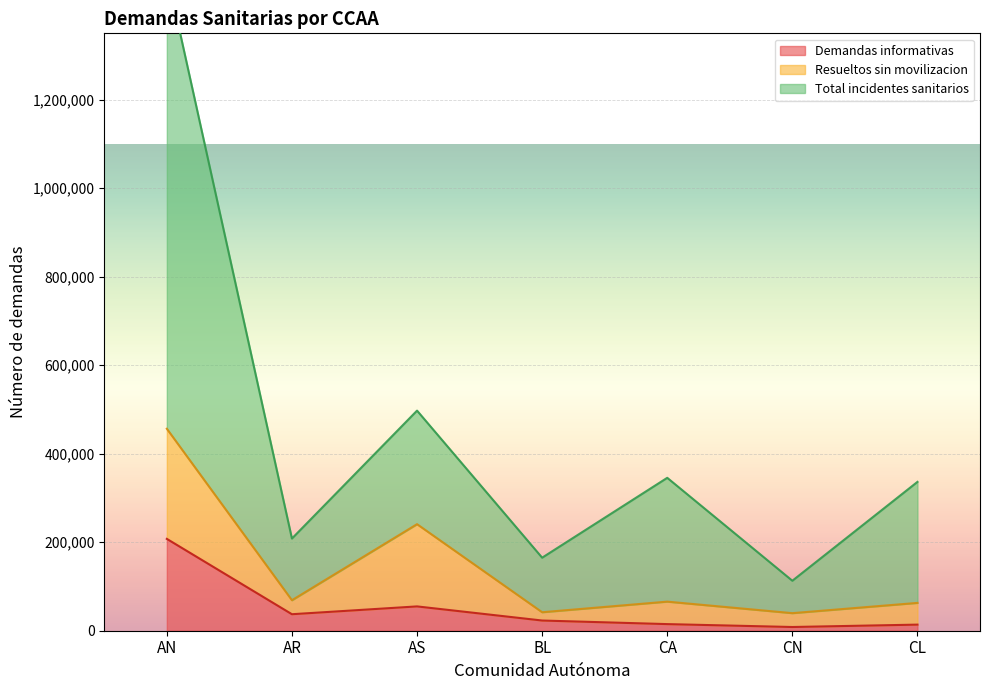

What is the approximate value of Demandas informativas at AR, to the nearest 10?

37300